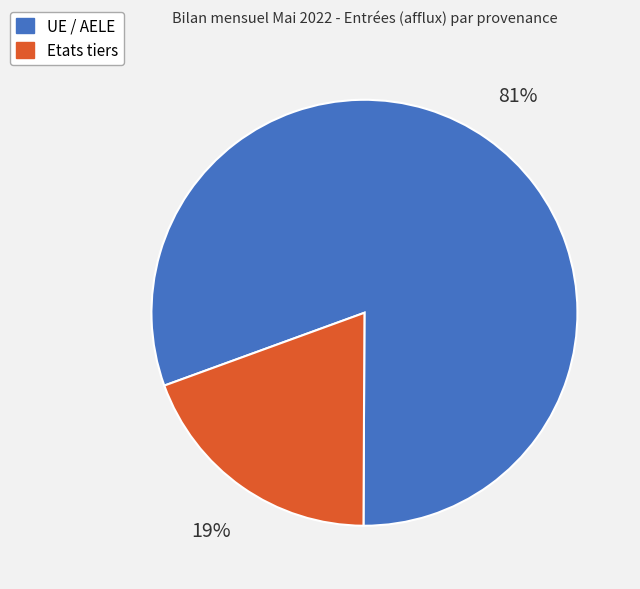

To the nearest percent, what is the average slice percentage?

50%